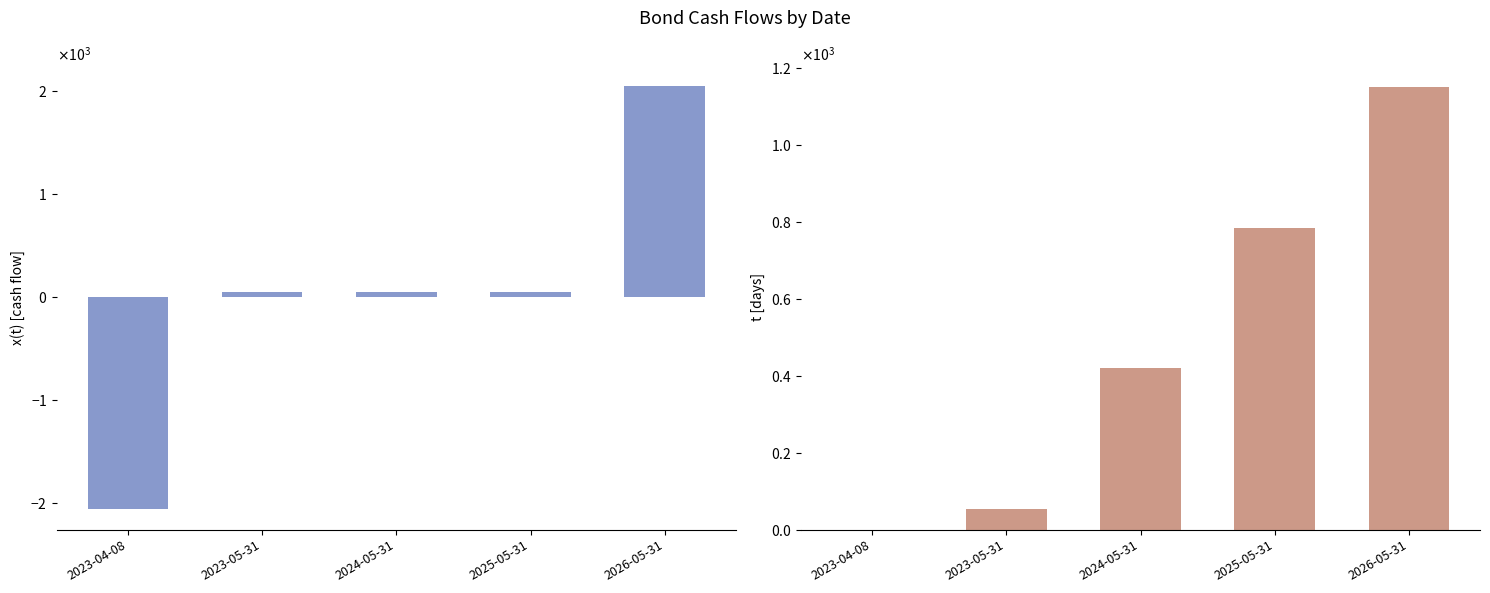

Is the value of t [days] at 2025-05-31 greater than the value of x(t) [cash flow] at 2026-05-31?

No